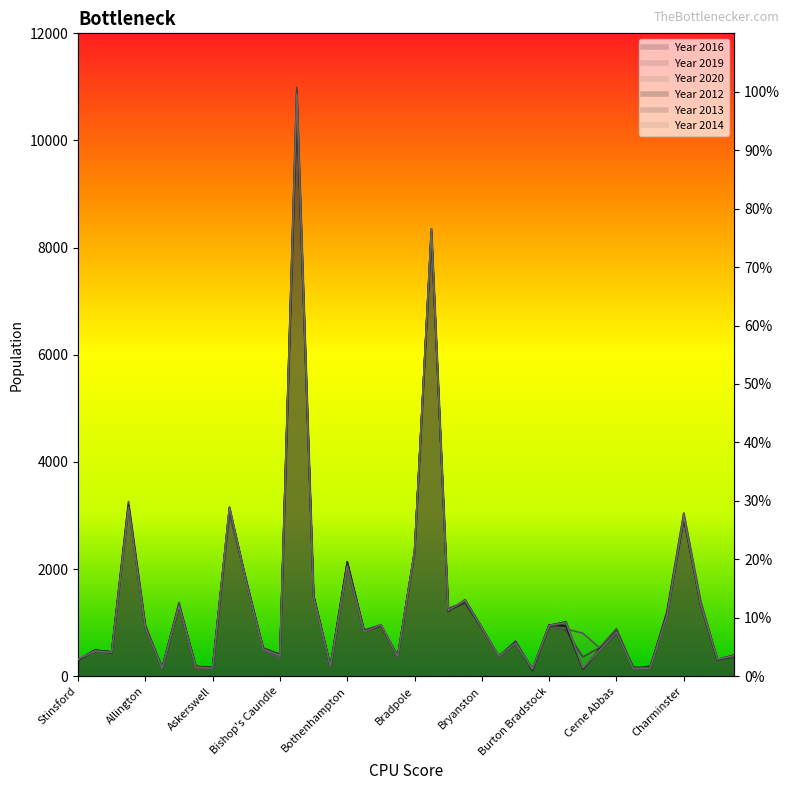

Where does the data first go above 6?

Bishop's Caundle